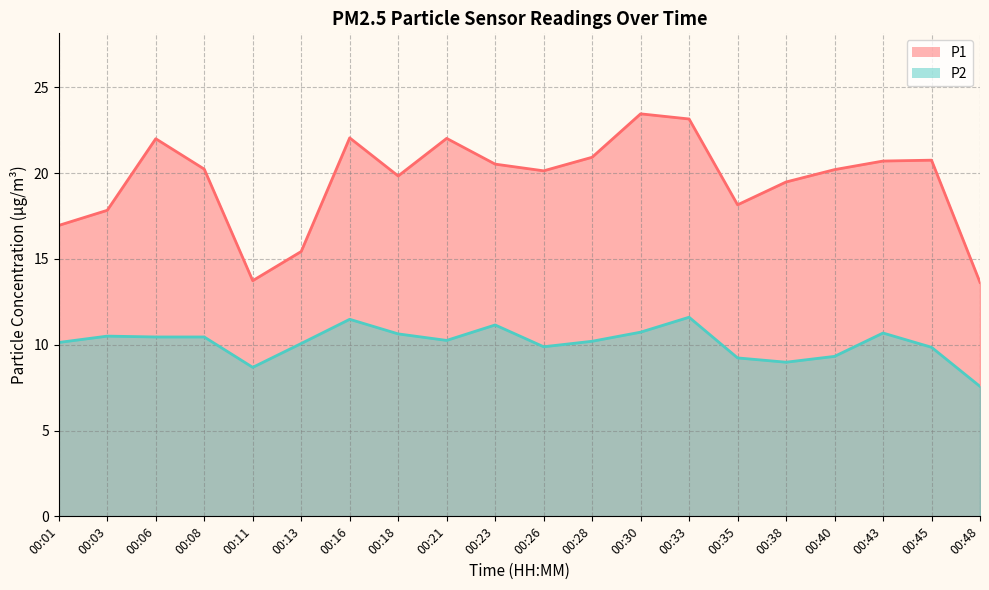

Is it true that P2 equals 15.4 at 00:08?

False